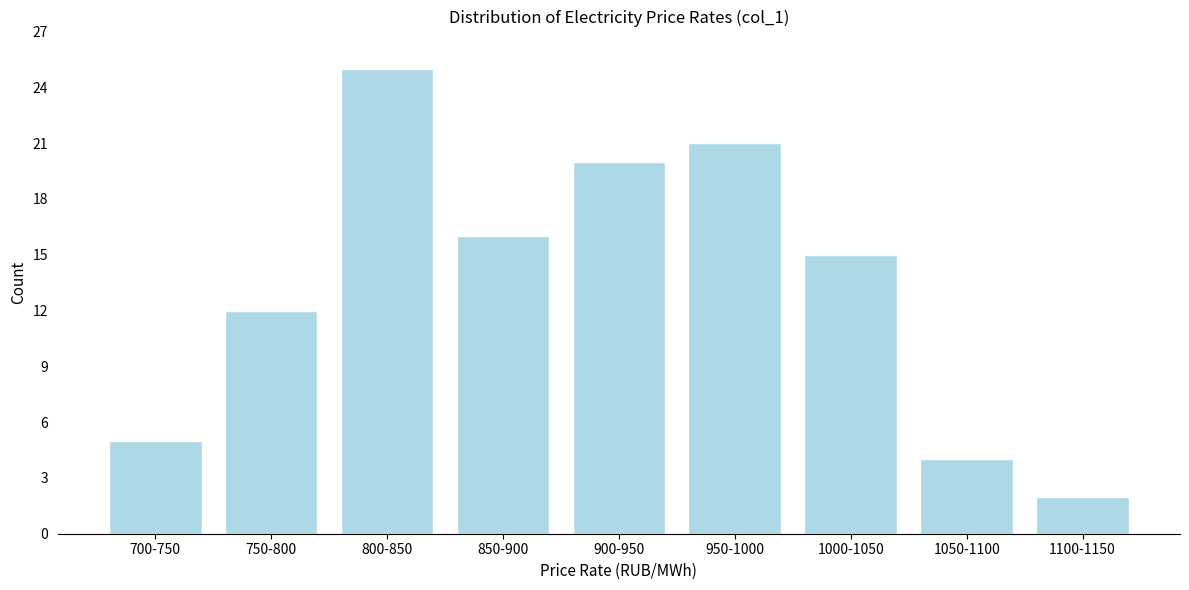

Reading left to right, list all the values displayed in this chart.

5	12	25	16	20	21	15	4	2